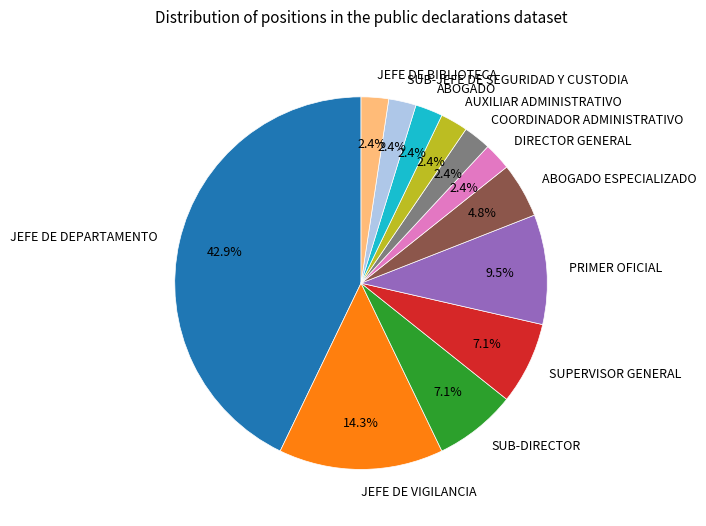

Approximately how many times larger is the value at SUPERVISOR GENERAL compared to SUB-JEFE DE SEGURIDAD Y CUSTODIA?

3.0